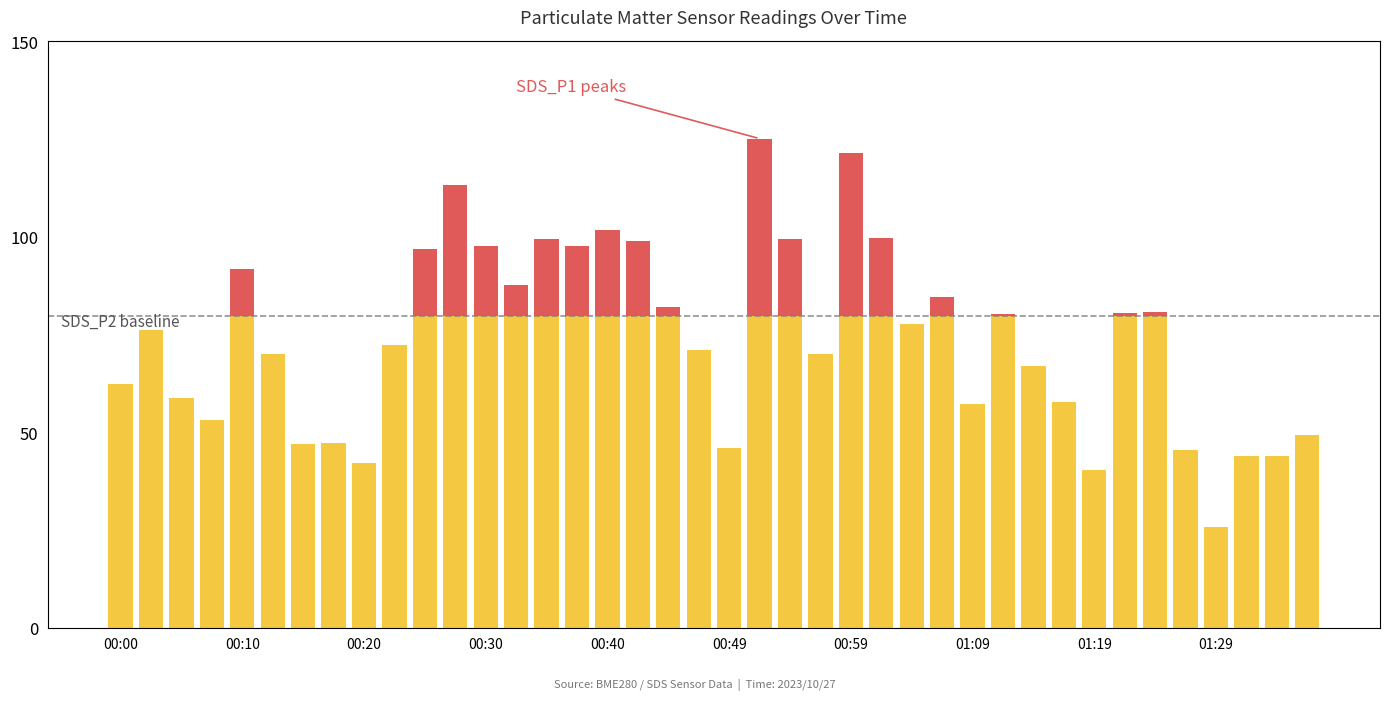

What is the label of the 27th bar from the right?

13